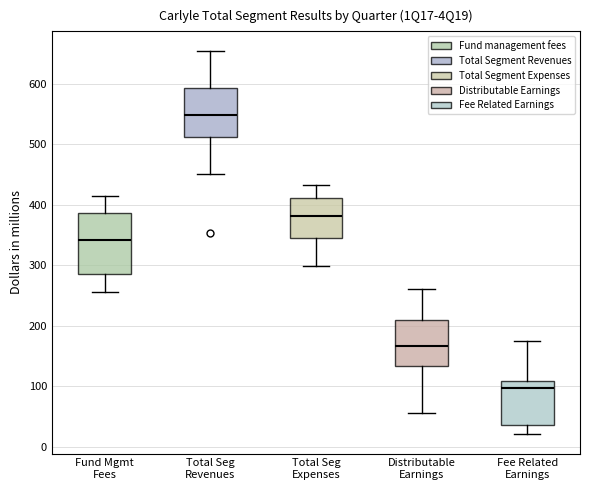

Reading left to right, transcribe this box plot: for each box, give where its median line is, the range the box spans, and where its two whiskers end, as read against the y-axis. The values are not printed on the chart, so give them approximately, as read against the axis.

Fund Mgmt Fees: median 340, box 290 to 390, whiskers 260 to 410
Total Seg Revenues: median 550, box 510 to 590, whiskers 450 to 660
Total Seg Expenses: median 380, box 350 to 410, whiskers 300 to 430
Distributable Earnings: median 170, box 130 to 210, whiskers 60 to 260
Fee Related Earnings: median 100, box 30 to 110, whiskers 20 to 180